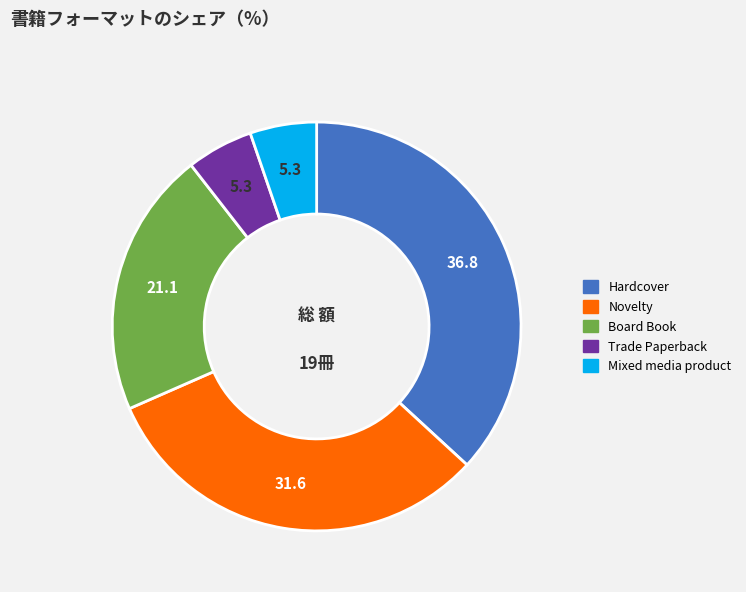

Is there any slice that represents more than half of the pie?

No